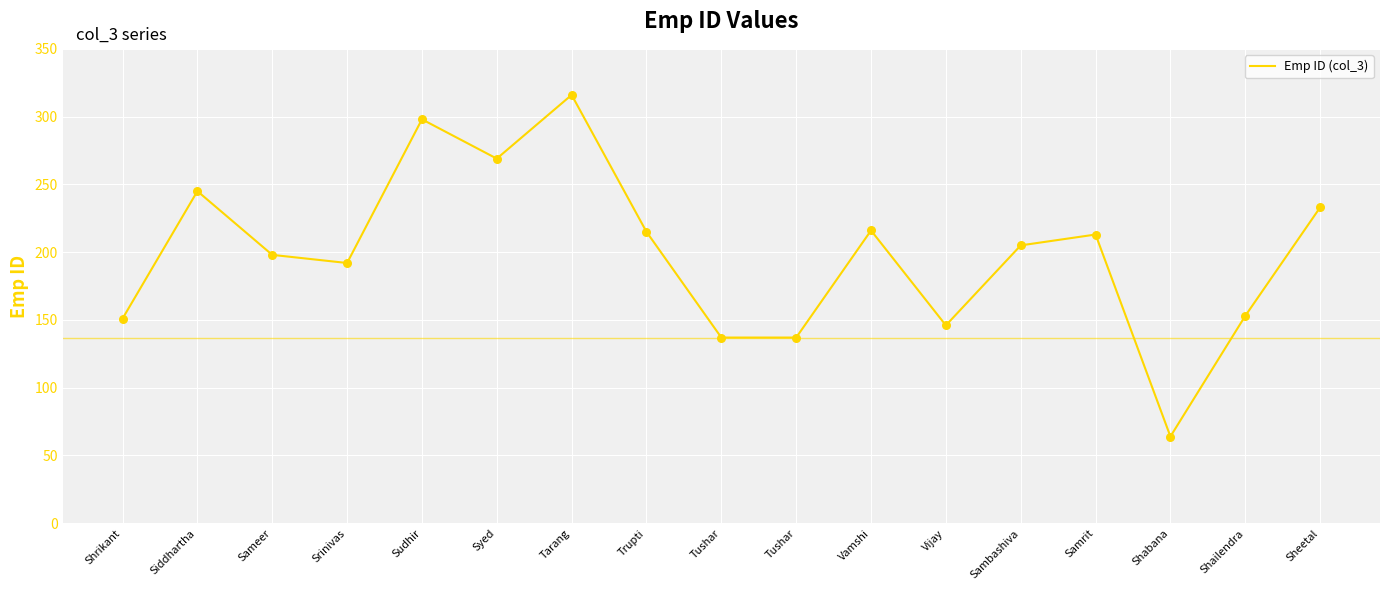

Does the chart have visible grid lines?

Yes